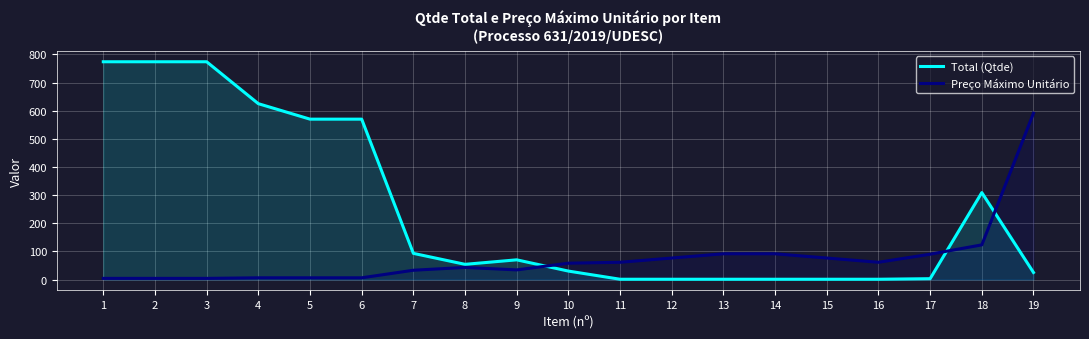

What is the average value of the Preço Máximo Unitário series?

76.9